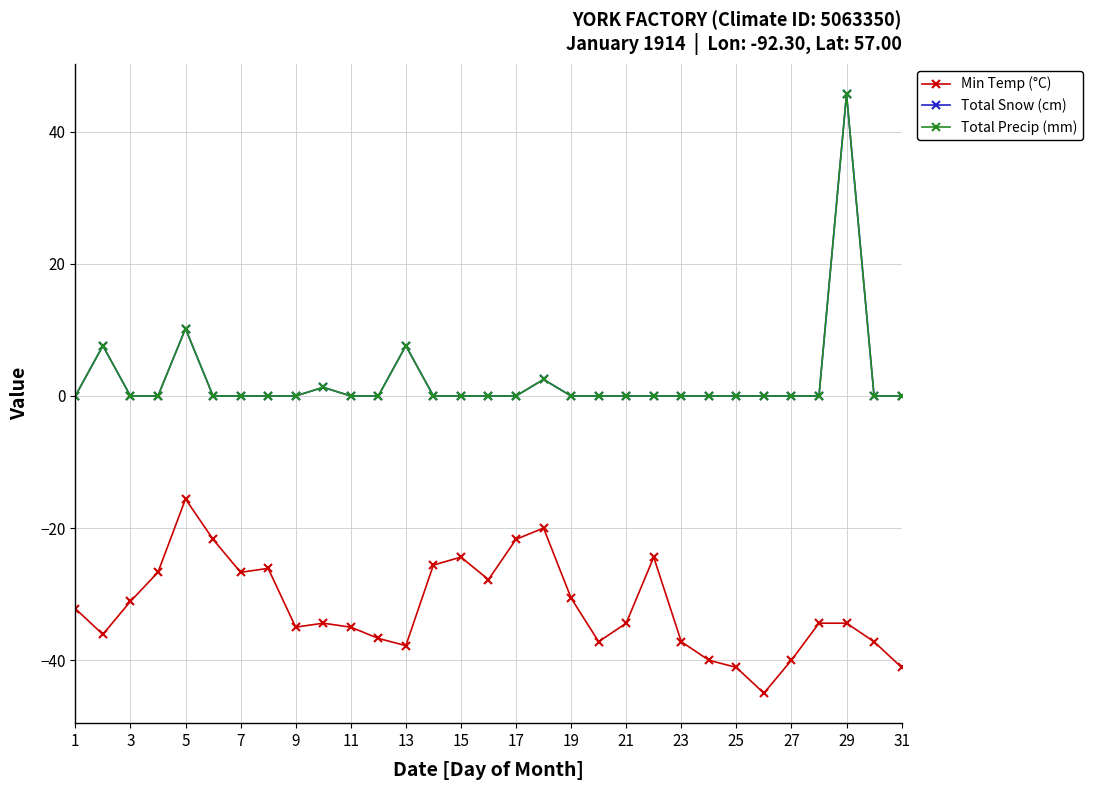

Does the chart have visible grid lines?

Yes